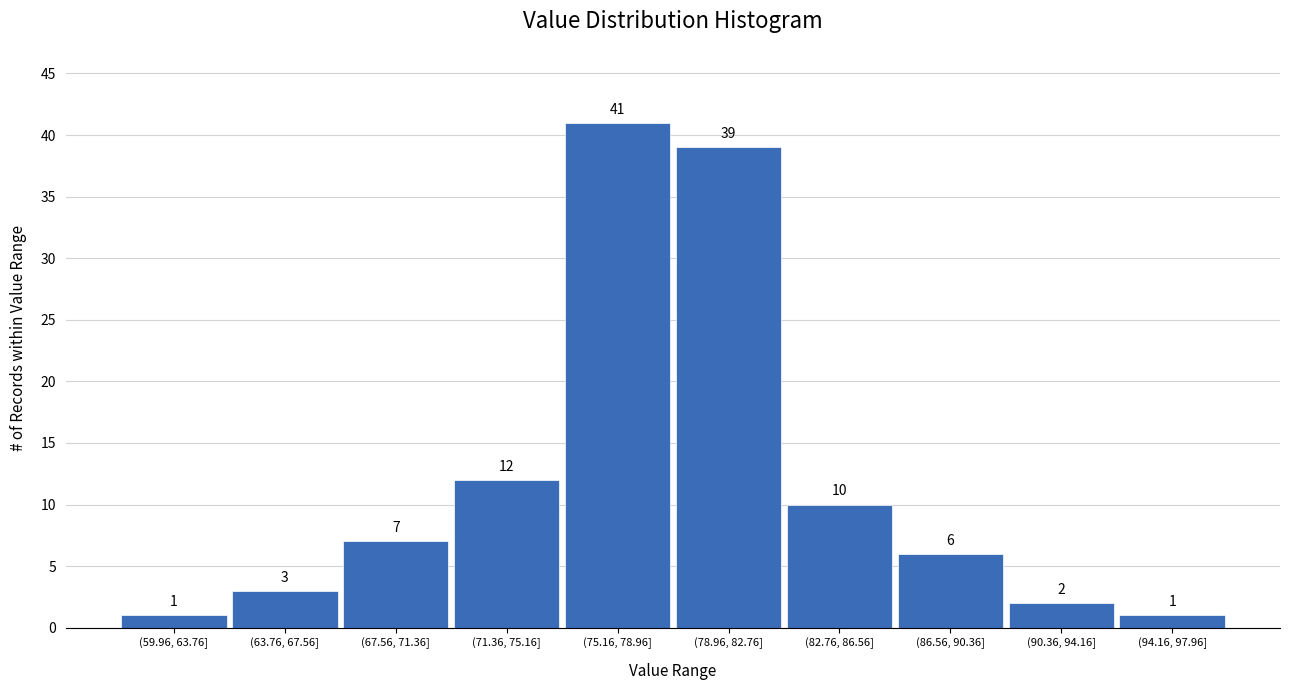

Reading left to right, what are all the values shown in this chart?

(59.96, 63.76]=1	(63.76, 67.56]=3	(67.56, 71.36]=7	(71.36, 75.16]=12	(75.16, 78.96]=41	(78.96, 82.76]=39	(82.76, 86.56]=10	(86.56, 90.36]=6	(90.36, 94.16]=2	(94.16, 97.96]=1